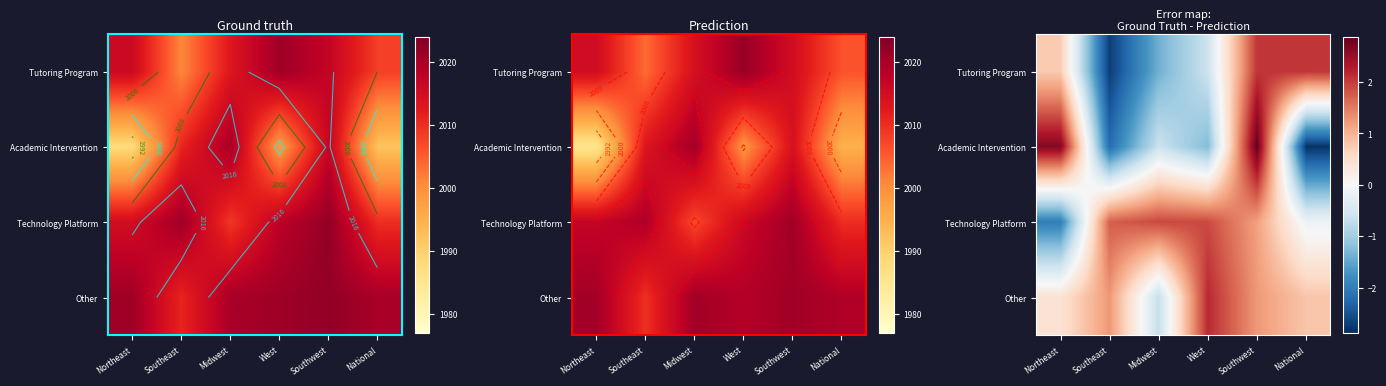

At National, list the series in order from largest to smallest.

Tutoring Program, Other, Technology Platform, Academic Intervention